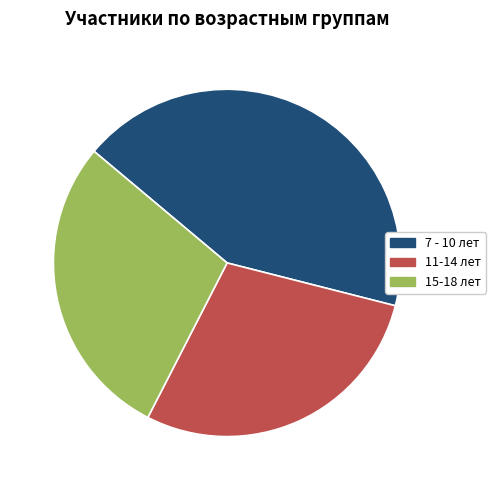

True or false: 11-14 лет accounts for 29% of the total.

True